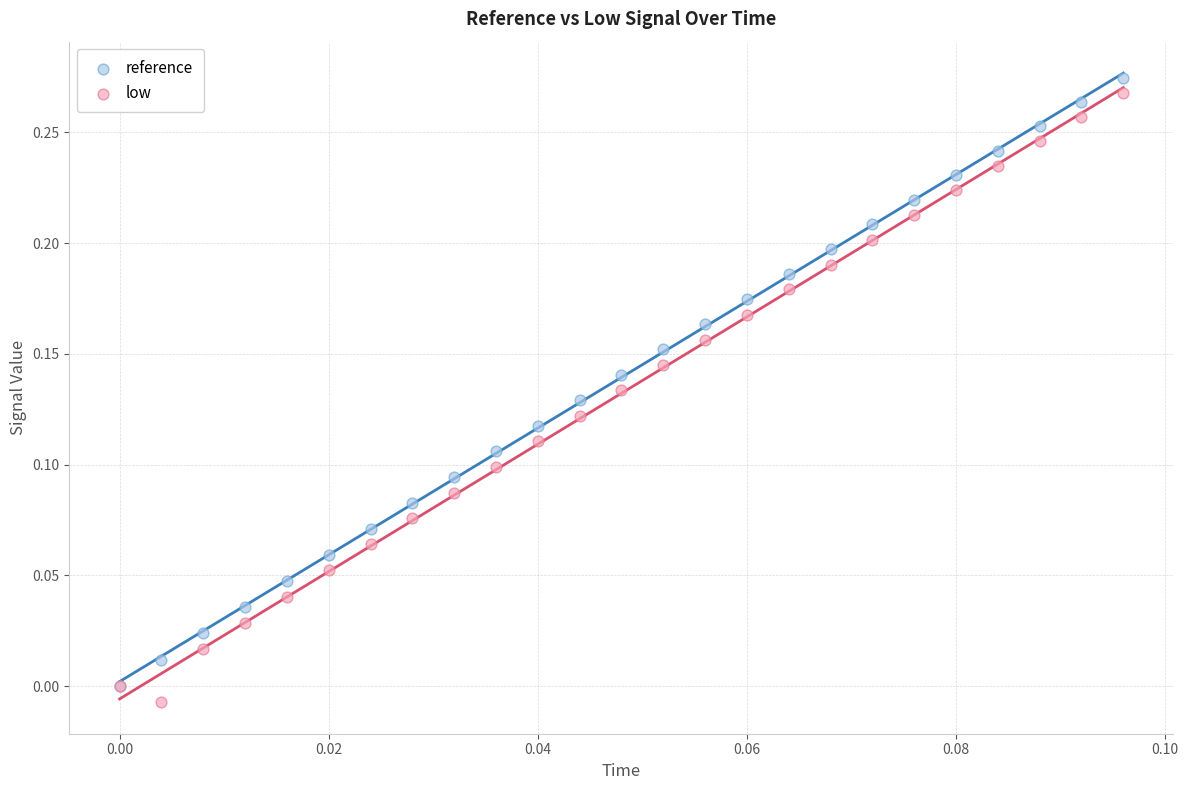

What are all the series names shown in the legend?

reference, low